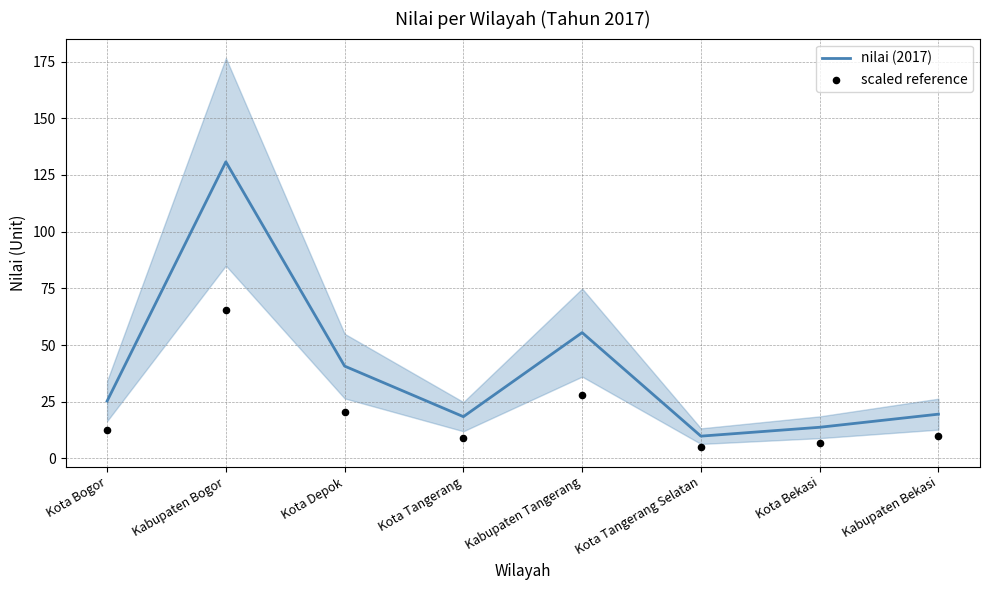

What is the total value across all series at Kota Depok?

61.1